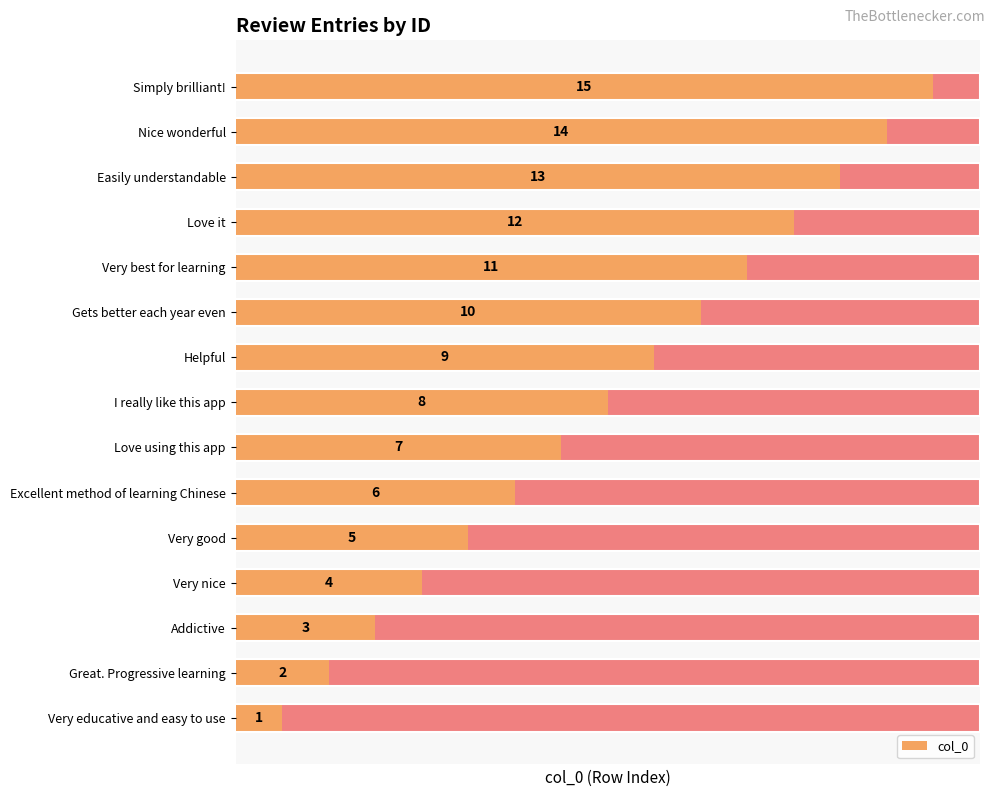

The value at 2 is 3. True or false?

True